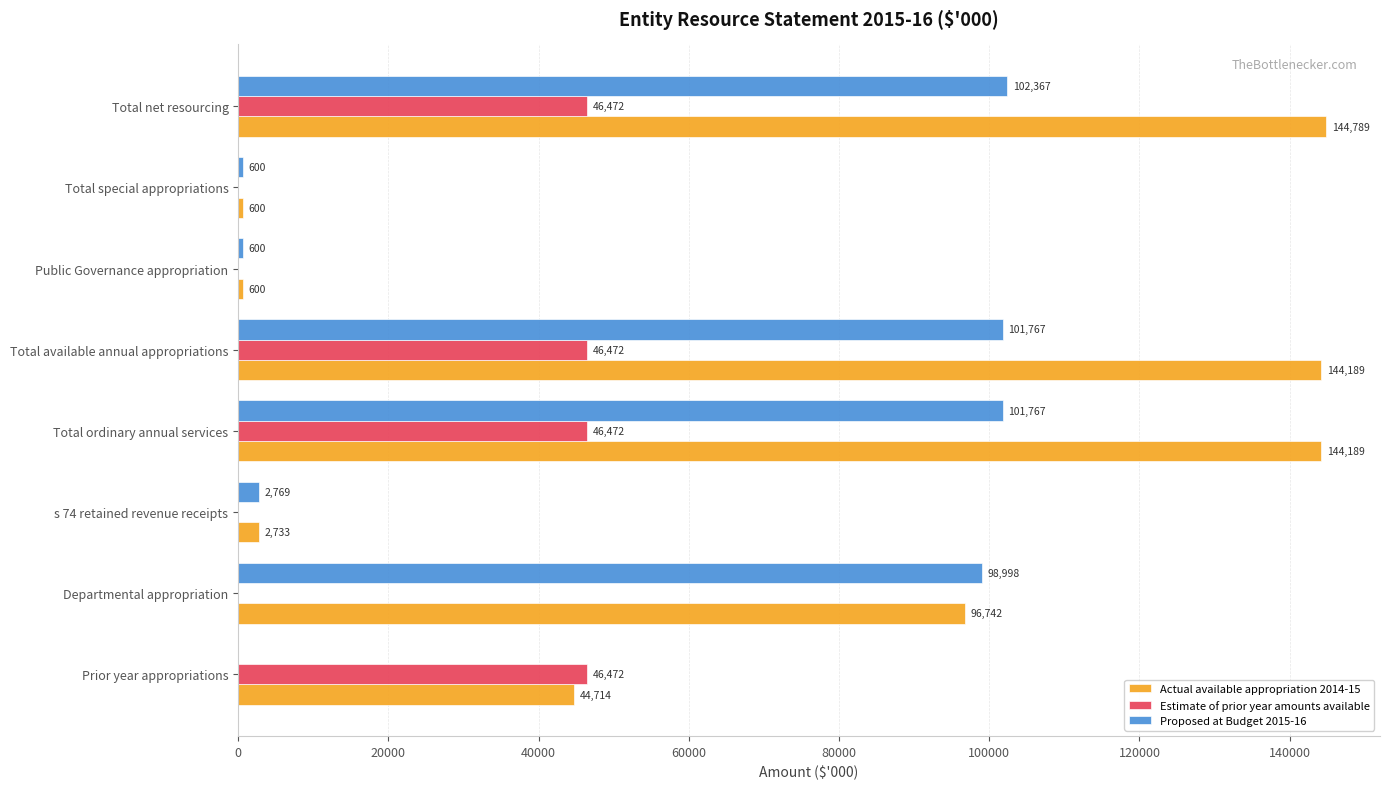

At which label is Proposed at Budget 2015-16 closest to 51183?

Departmental appropriation